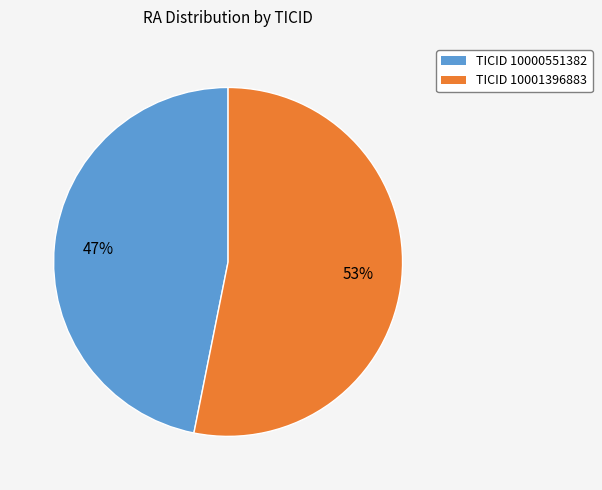

Rank the categories by value from highest to lowest.

TICID 10001396883, TICID 10000551382